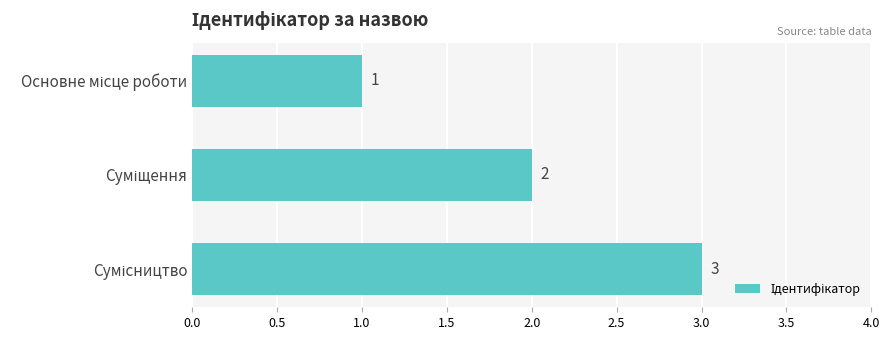

What is the greatest value displayed?

3